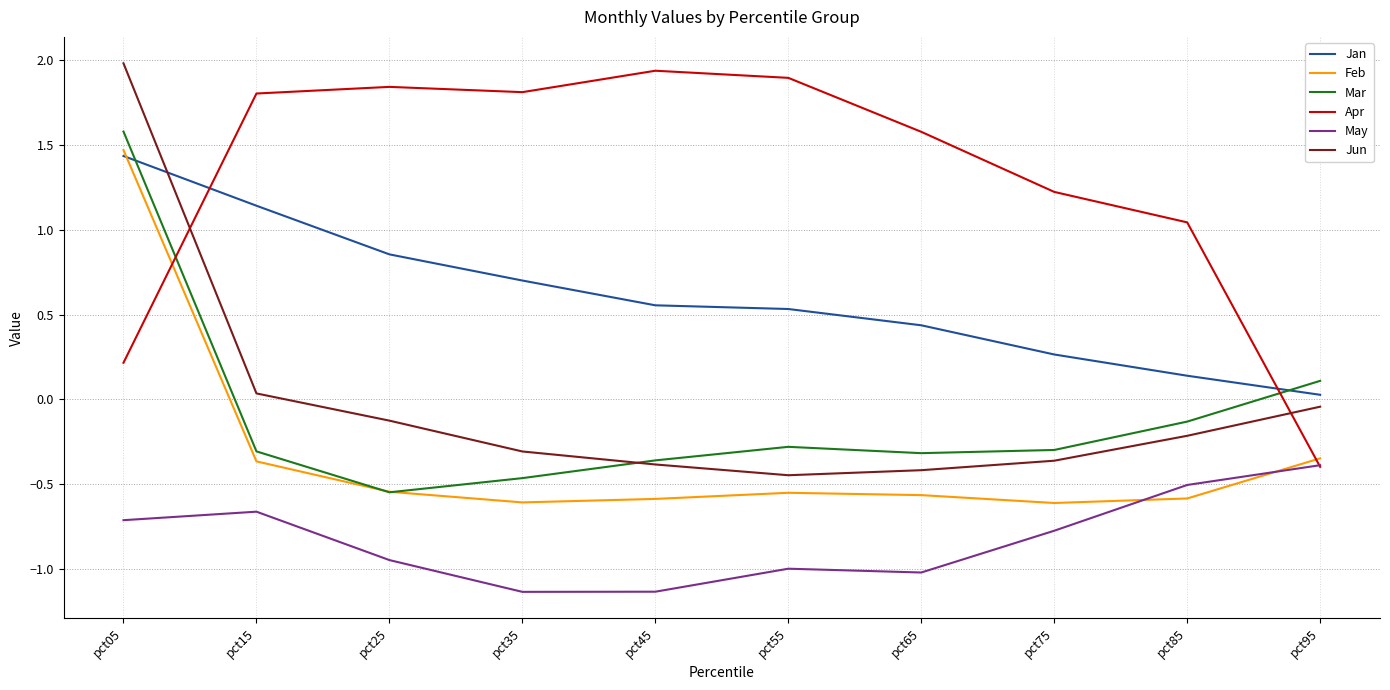

At which category is the sum across all series the highest?

pct05